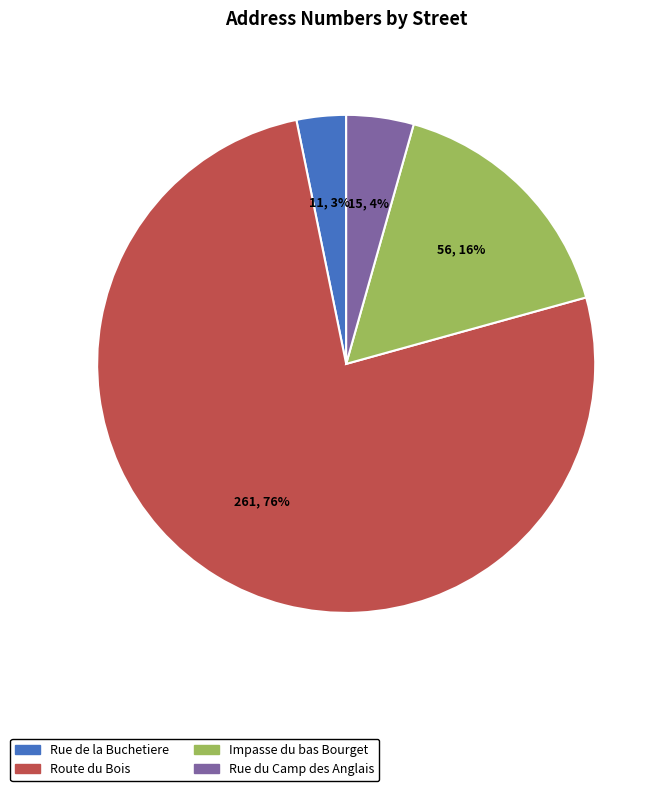

Rank the categories by value from lowest to highest.

Rue de la Buchetiere, Rue du Camp des Anglais, Impasse du bas Bourget, Route du Bois